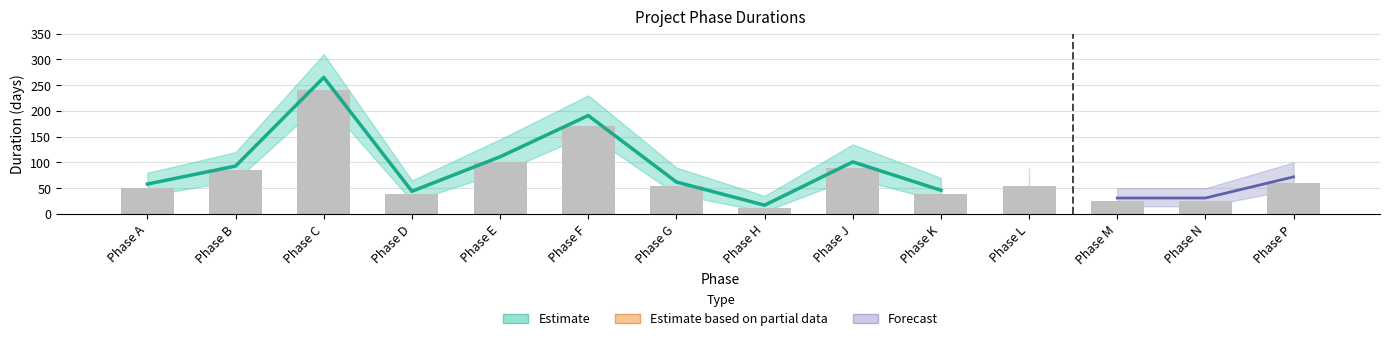

Rank the categories by value from lowest to highest.

Phase H, Phase M, Phase N, Phase D, Phase K, Phase A, Phase G, Phase L, Phase P, Phase B, Phase J, Phase E, Phase F, Phase C